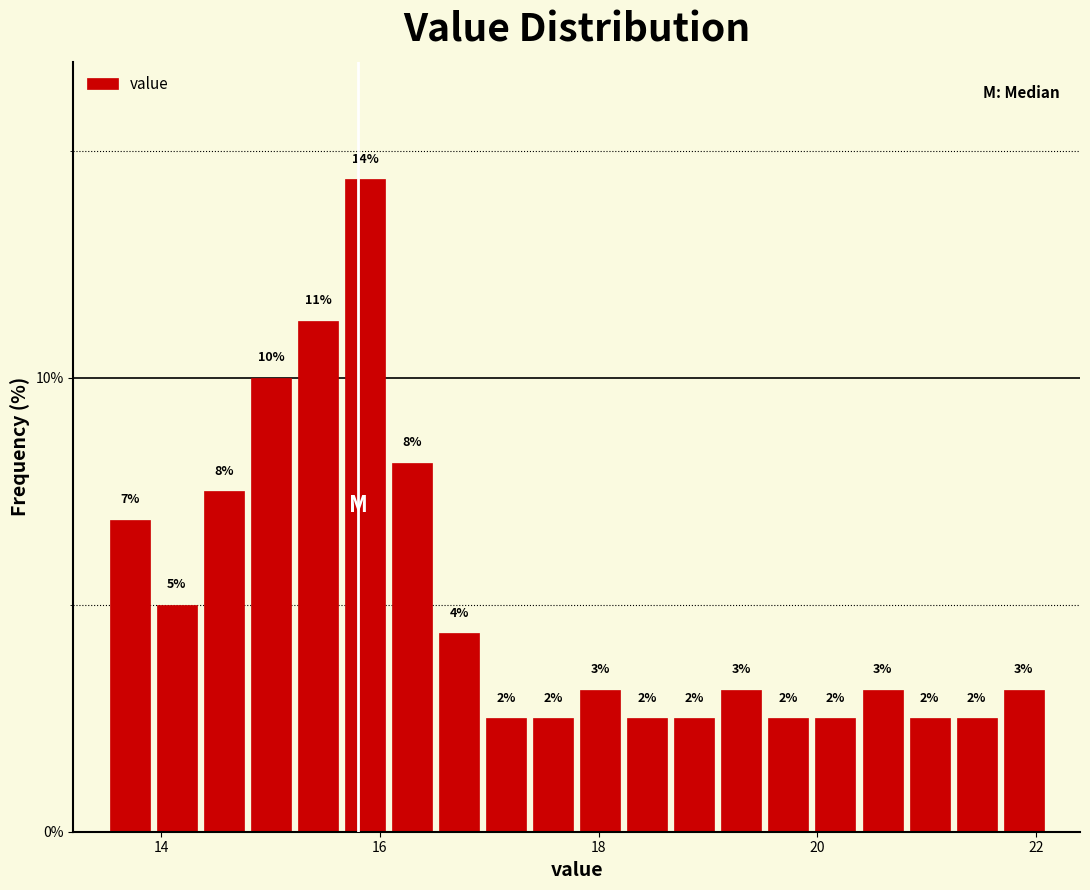

Read against the x-axis, roughly where is the centre of the tallest bar?

15.8